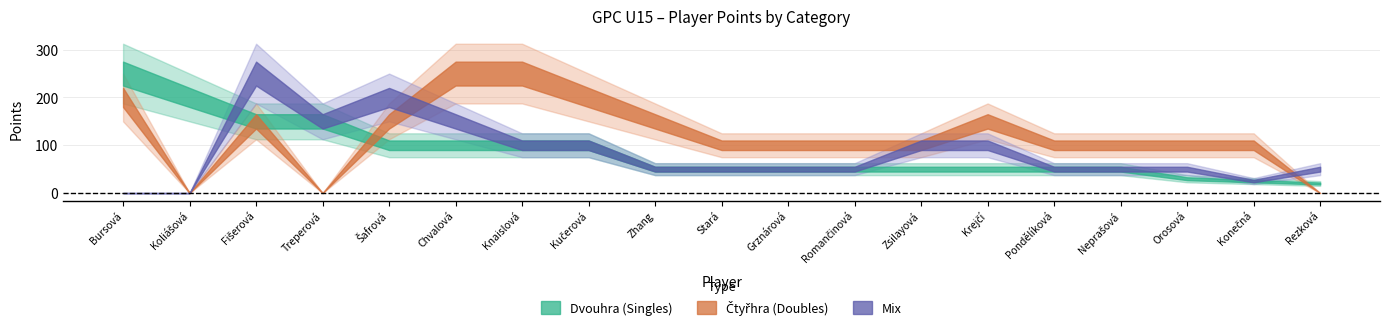

What is the difference between the highest and lowest values at Zhang Zhang Wen?

100